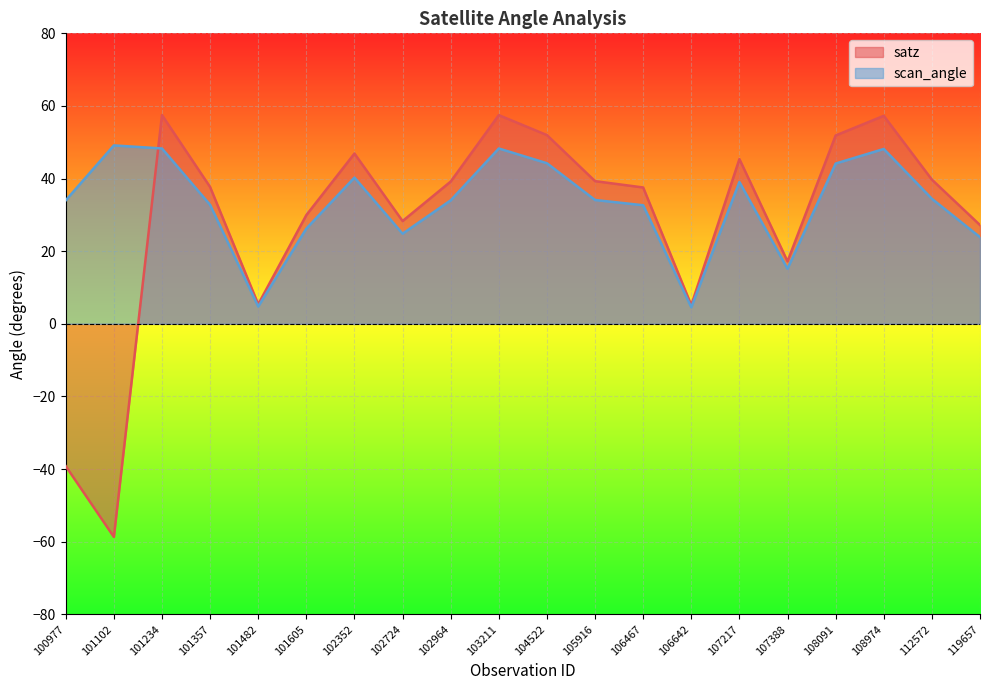

What are all the series names shown in the legend?

satz, scan_angle